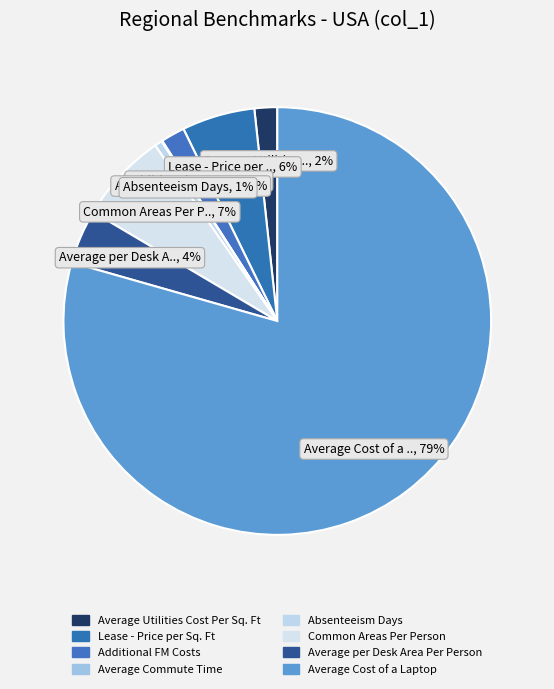

To the nearest percent, what percentage of the pie is Additional FM Costs?

2%